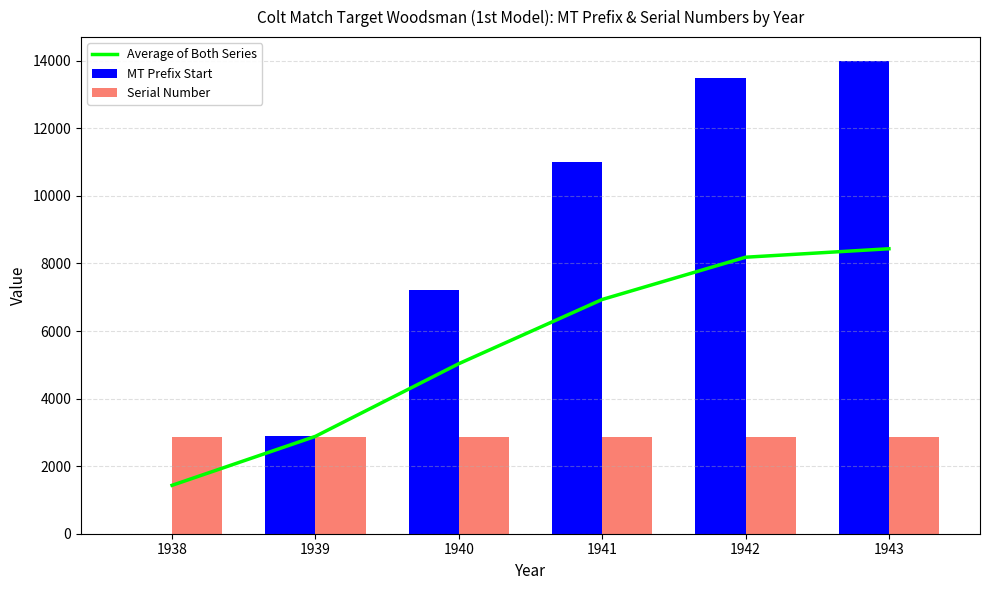

Is it true that MT Prefix Start equals 4151.2 at 1941?

False